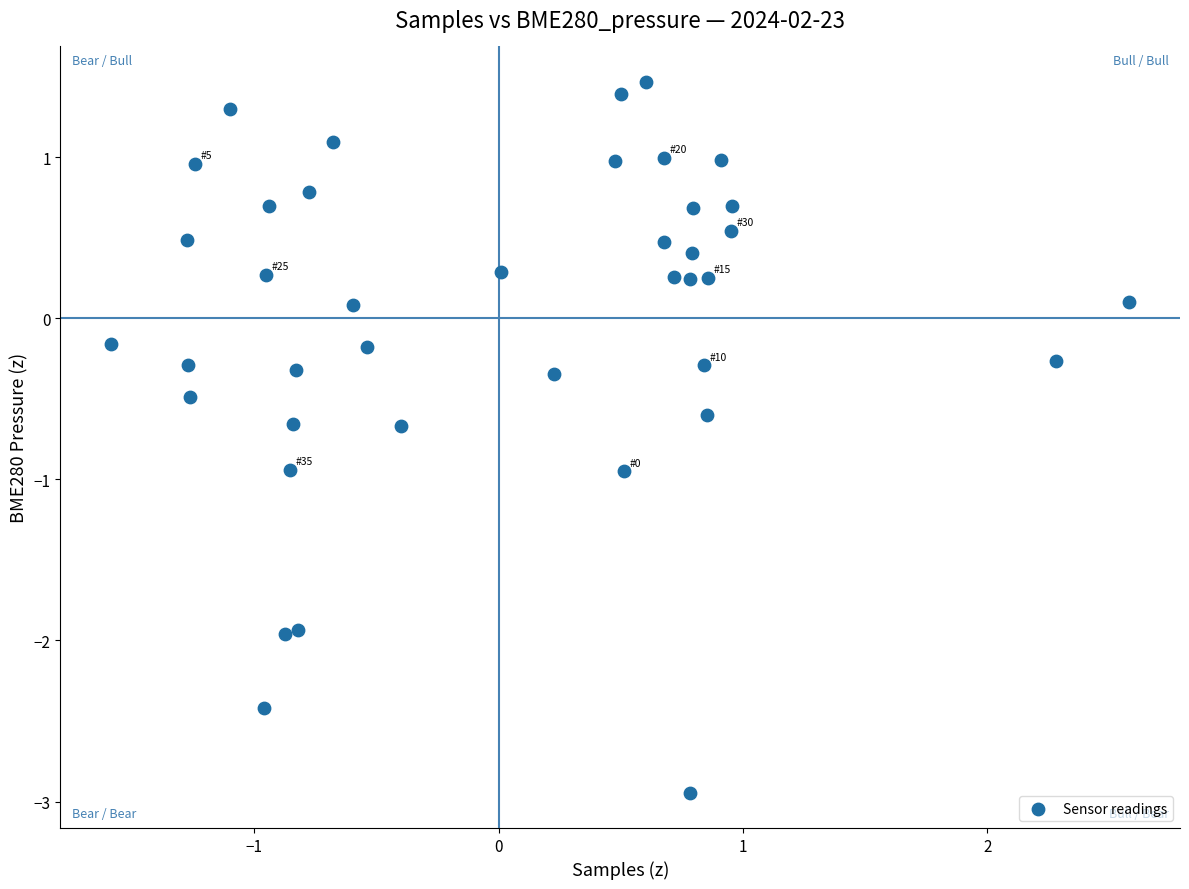

What is the range of Y values (max minus min)?

4.4